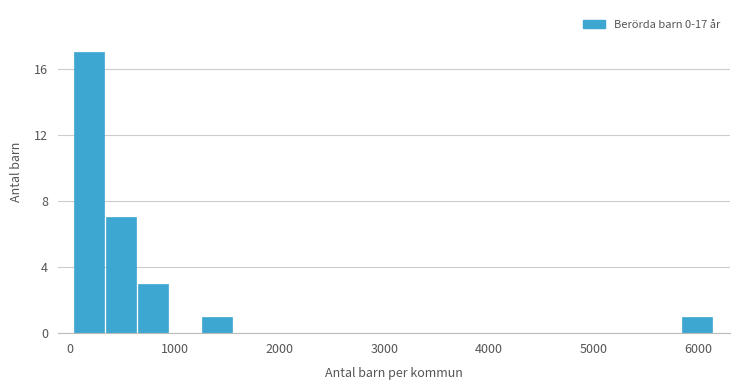

Around what value on the x-axis is the tallest bar? Give the approximate position of its centre, as read against the axis.

200